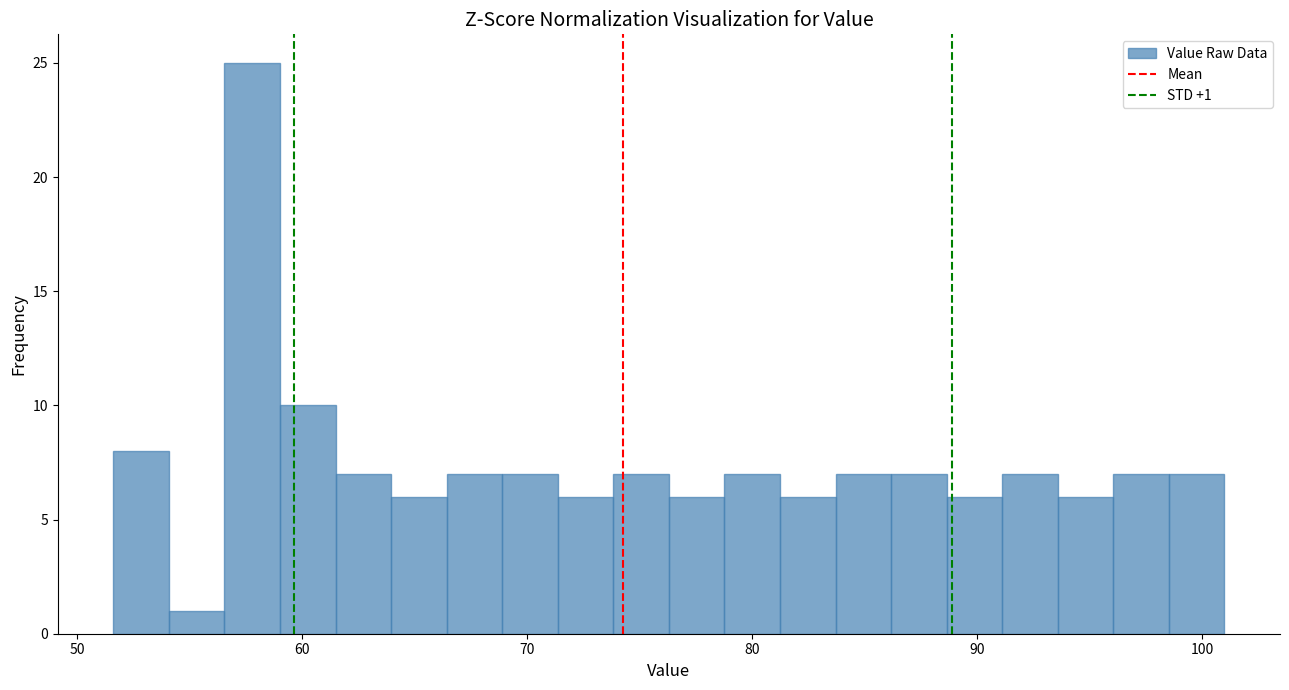

Around what value on the x-axis is the tallest bar? Give the approximate position of its centre, as read against the axis.

58